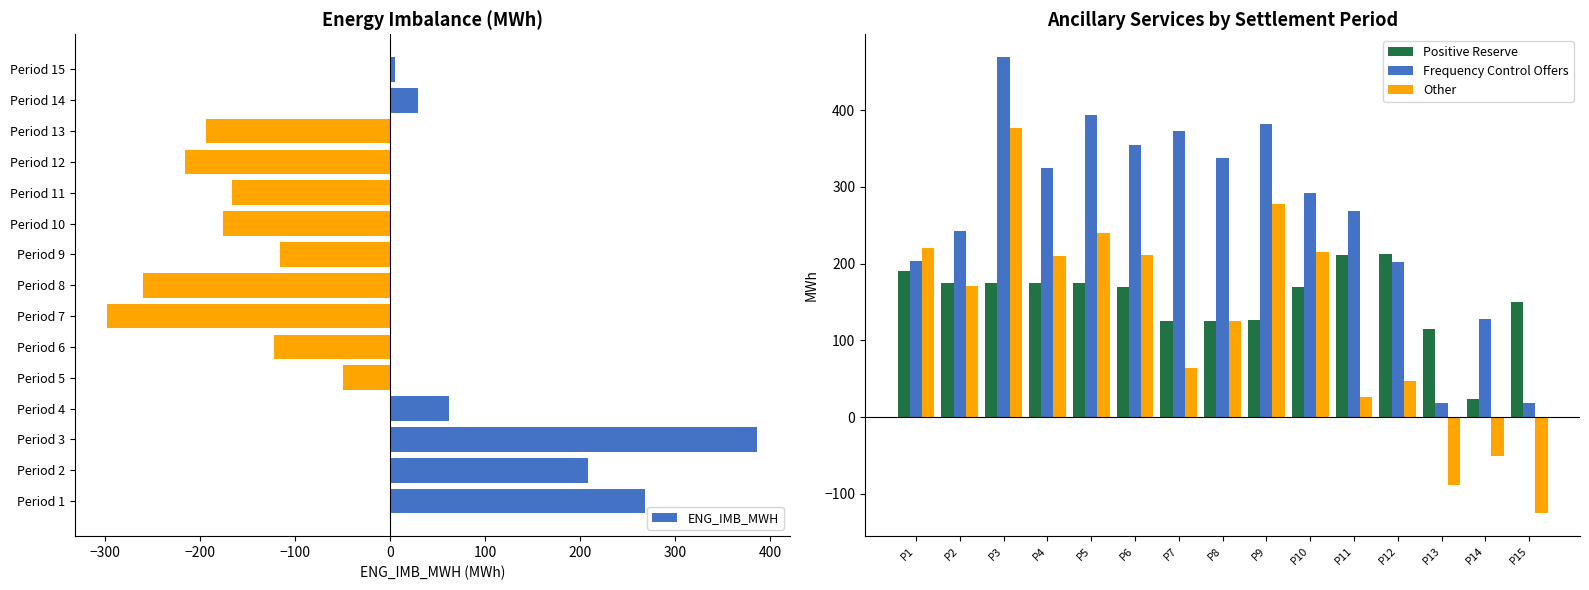

Which category has the lowest value in the Other series?

P15